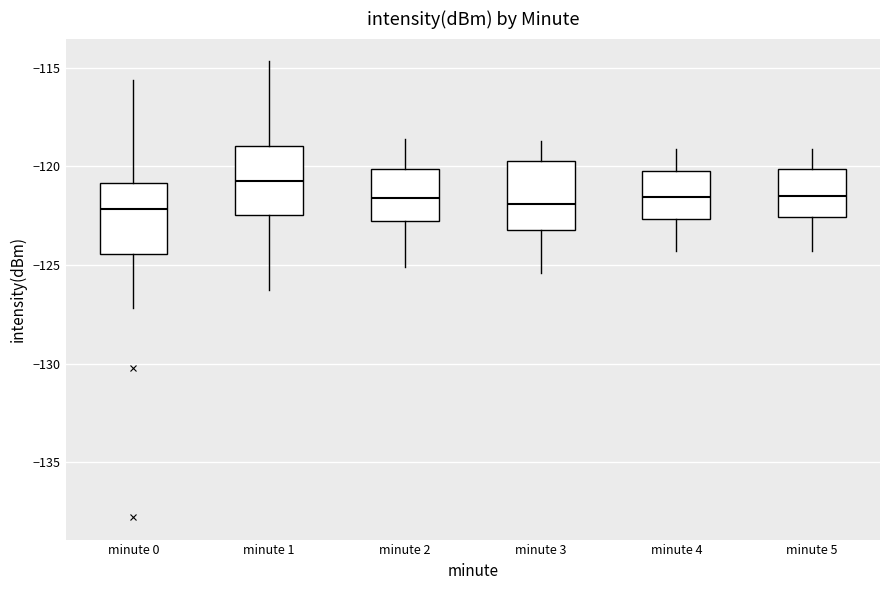

Reading left to right, transcribe this box plot: for each box, give where its median line is, the range the box spans, and where its two whiskers end, as read against the y-axis. The values are not printed on the chart, so give them approximately, as read against the axis.

minute 0: median -122.0, box -124.5 to -121.0, whiskers -127.0 to -115.5
minute 1: median -120.5, box -122.5 to -119.0, whiskers -126.5 to -114.5
minute 2: median -121.5, box -123.0 to -120.0, whiskers -125.0 to -118.5
minute 3: median -122.0, box -123.0 to -119.5, whiskers -125.5 to -118.5
minute 4: median -121.5, box -122.5 to -120.0, whiskers -124.5 to -119.0
minute 5: median -121.5, box -122.5 to -120.0, whiskers -124.5 to -119.0